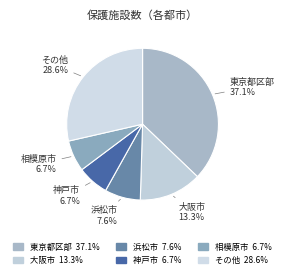

Count the number of slices in the pie.

6